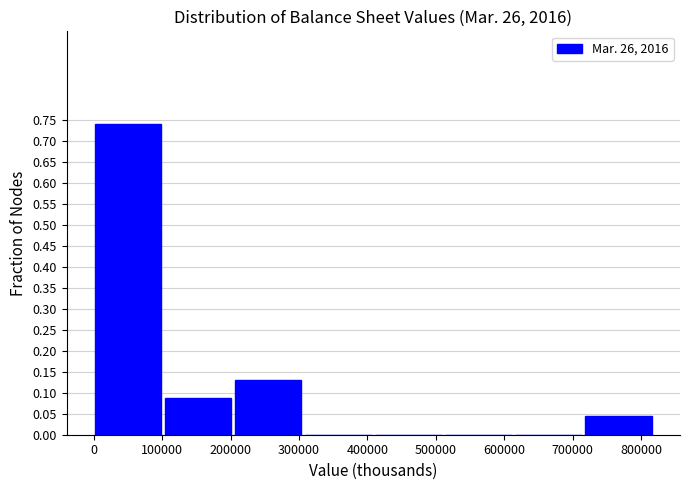

Reading left to right, list every bar in this chart as the range it spans on the x-axis followed by its height. Neither the bar edges nor the heights are printed on the chart, so give them approximately, as read against the axes.

0 to 100000: 0.740
100000 to 210000: 0.085
210000 to 310000: 0.130
310000 to 410000: 0
410000 to 510000: 0
510000 to 620000: 0
620000 to 720000: 0
720000 to 820000: 0.045